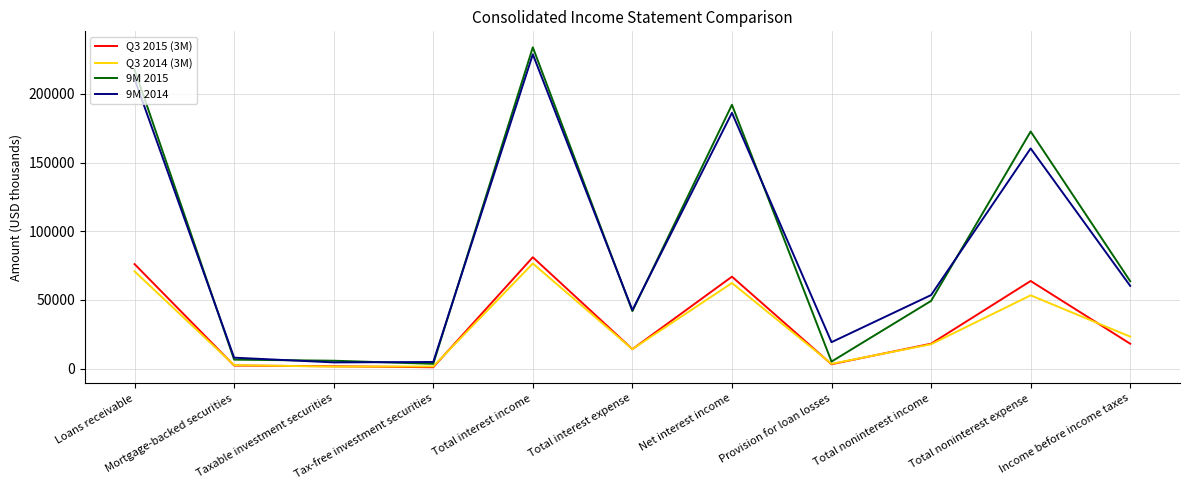

Which series has the largest range (max minus min)?

9M 2015